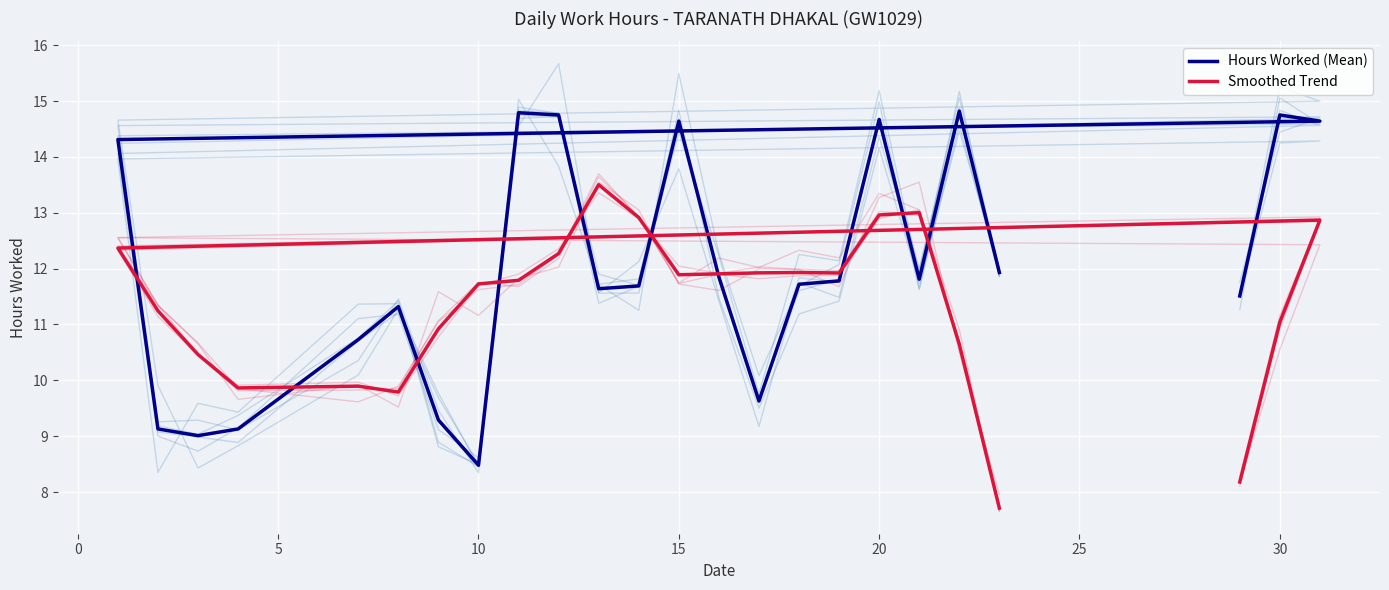

Which series has the largest range (max minus min)?

Hours Worked (Mean)